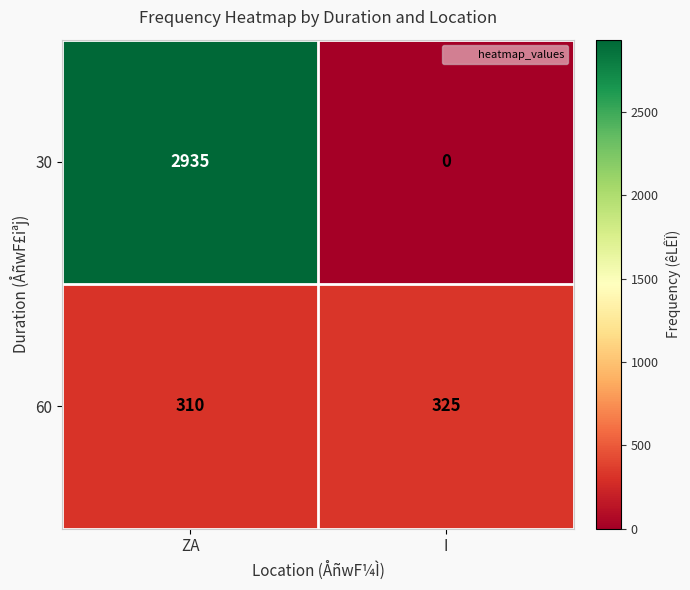

At which category does the chart reach its minimum across all series?

I